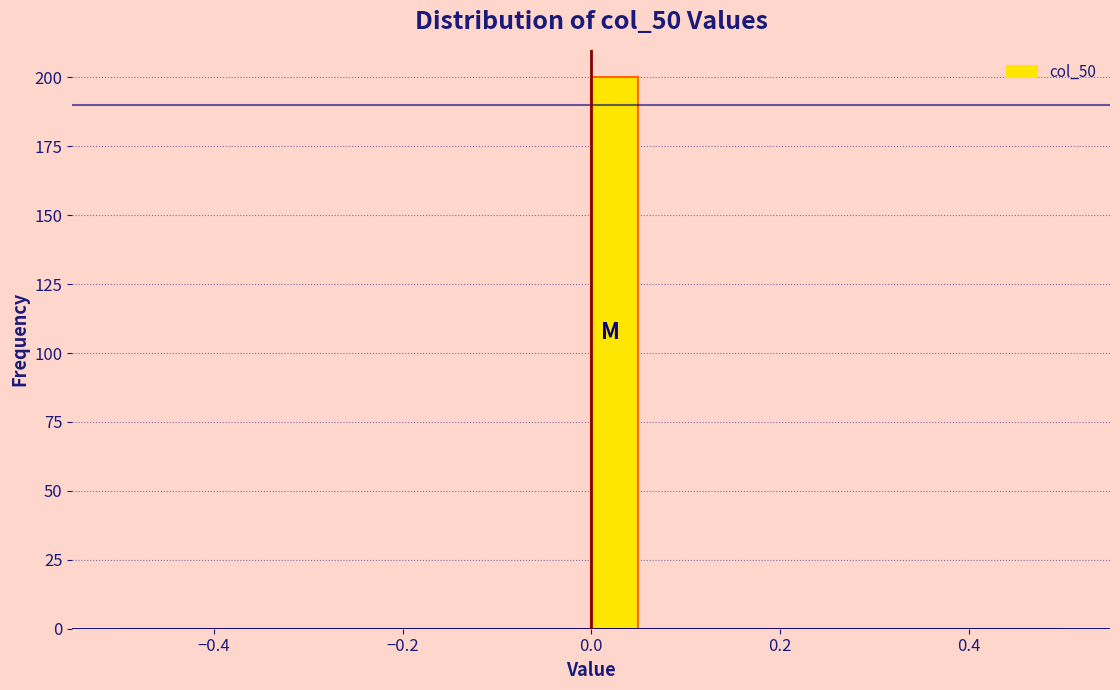

Read against the x-axis, roughly where is the centre of the tallest bar?

0.02